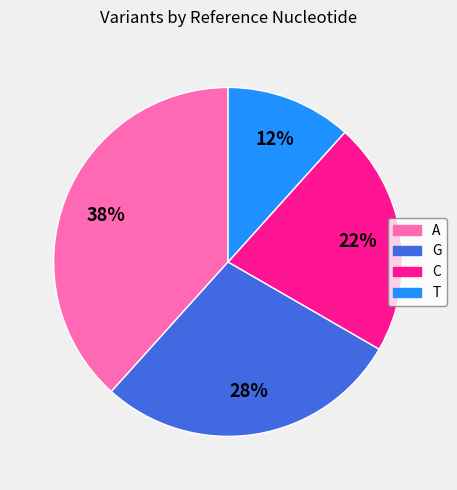

Does C account for over 50% of the chart?

No